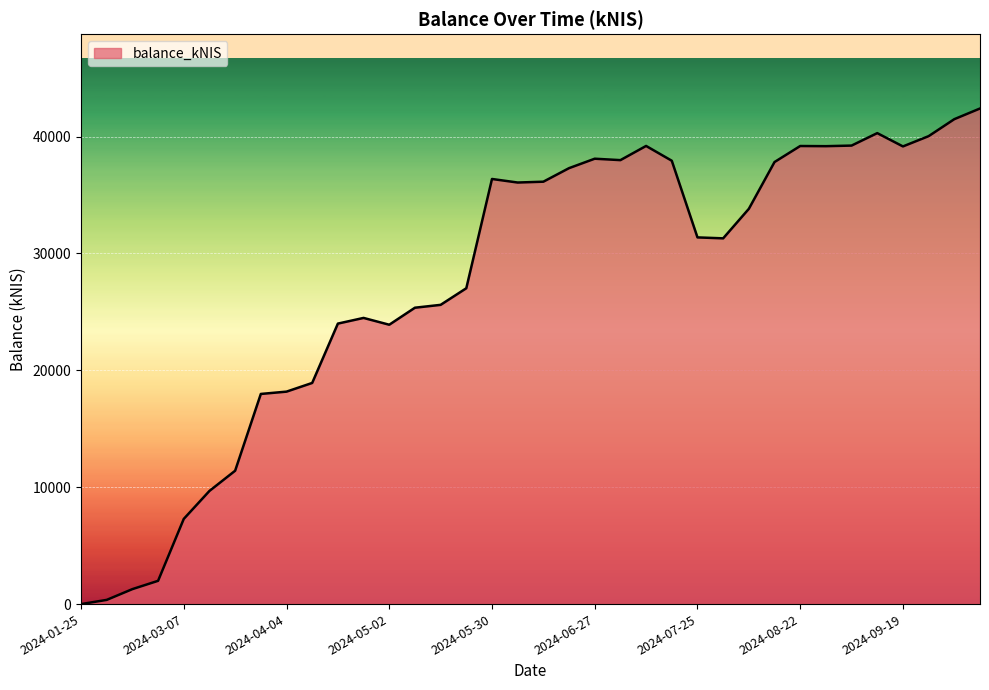

What is the maximum value shown in the chart?

42401.8